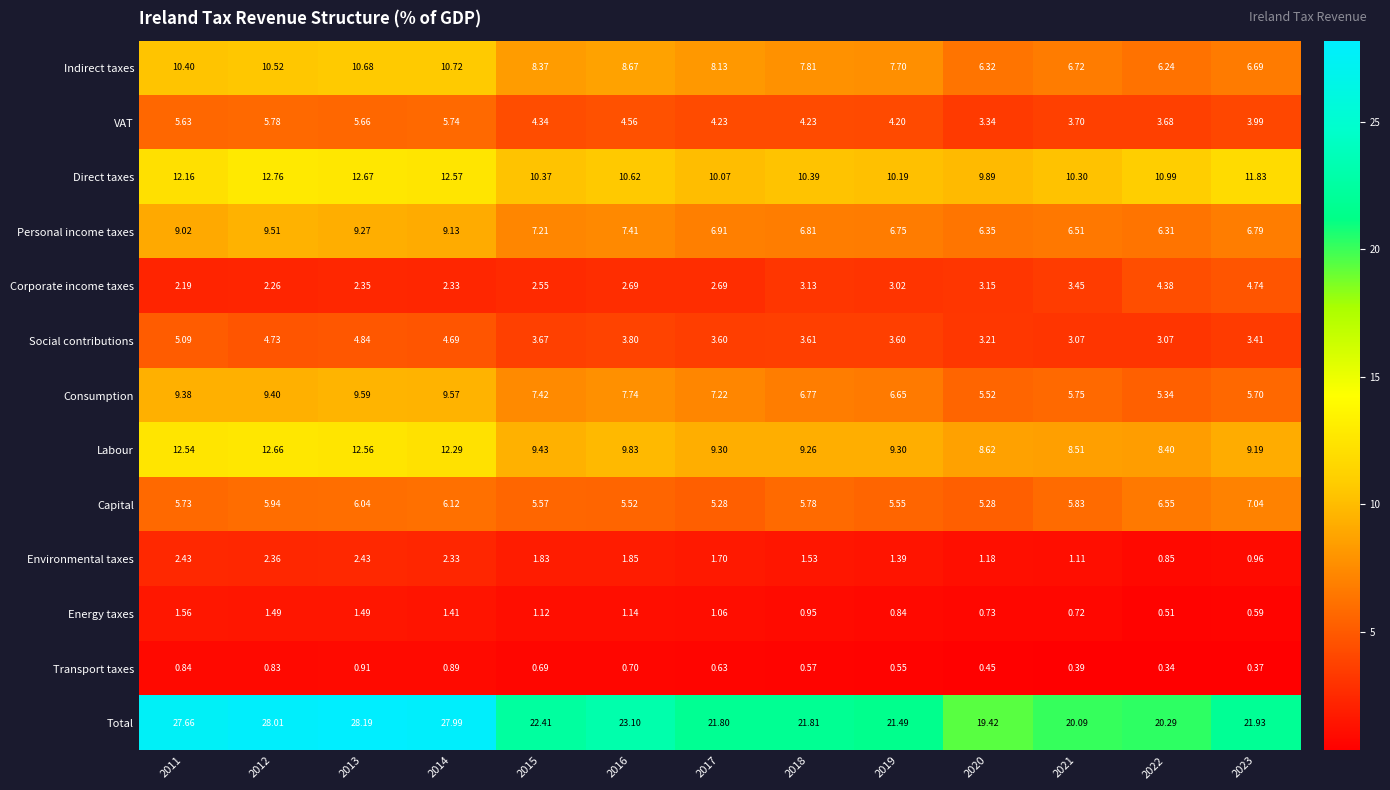

Rank the series at 2020 from lowest to highest value.

Transport taxes, Energy taxes, Environmental taxes, Corporate income taxes, Social contributions, VAT, Capital, Consumption, Indirect taxes, Personal income taxes, Labour, Direct taxes, Total